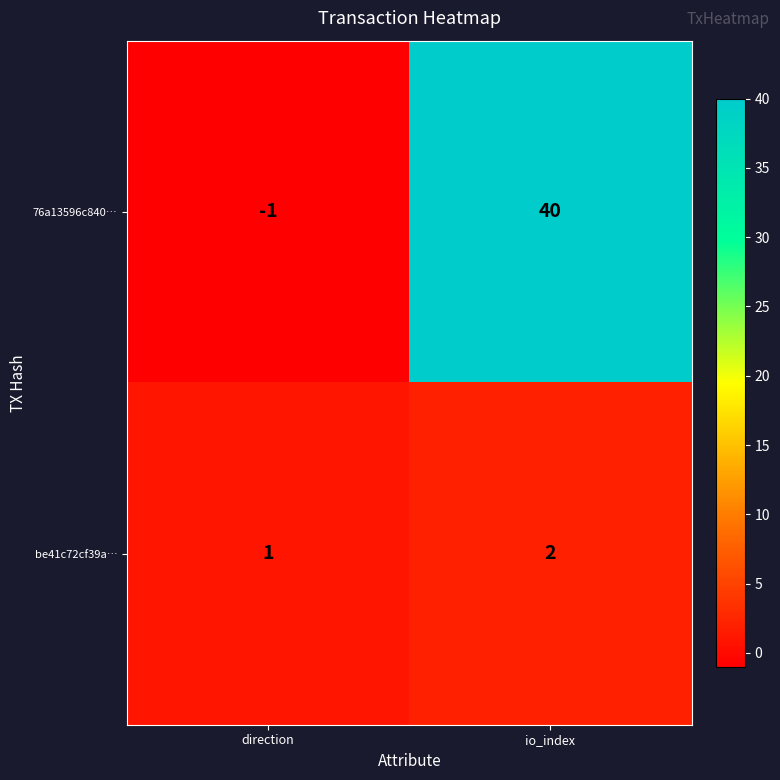

Which series changed the most between direction and io_index?

76a13596c840…